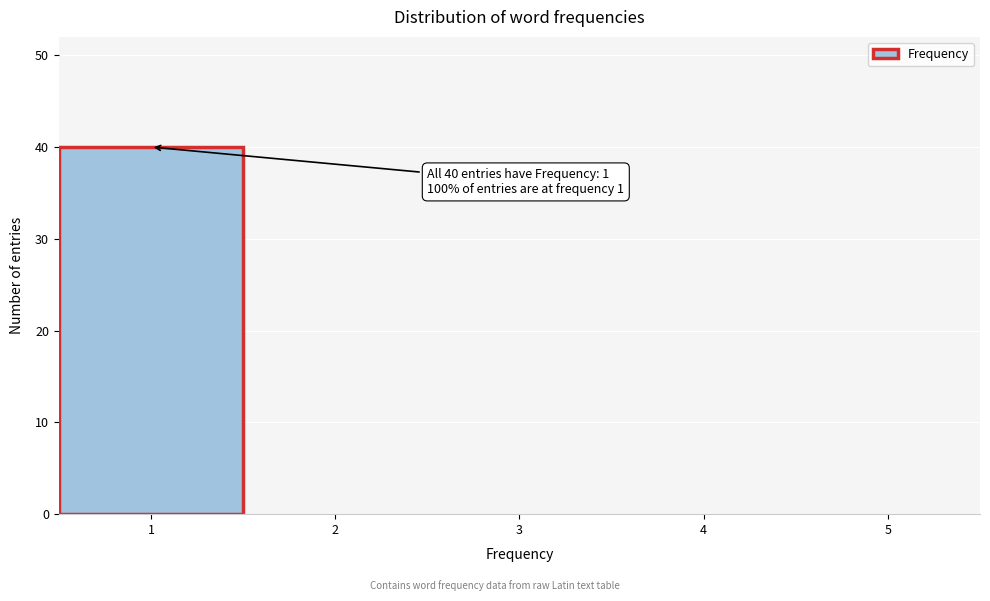

Which range on the x-axis has the tallest bar?

0.5 to 1.5